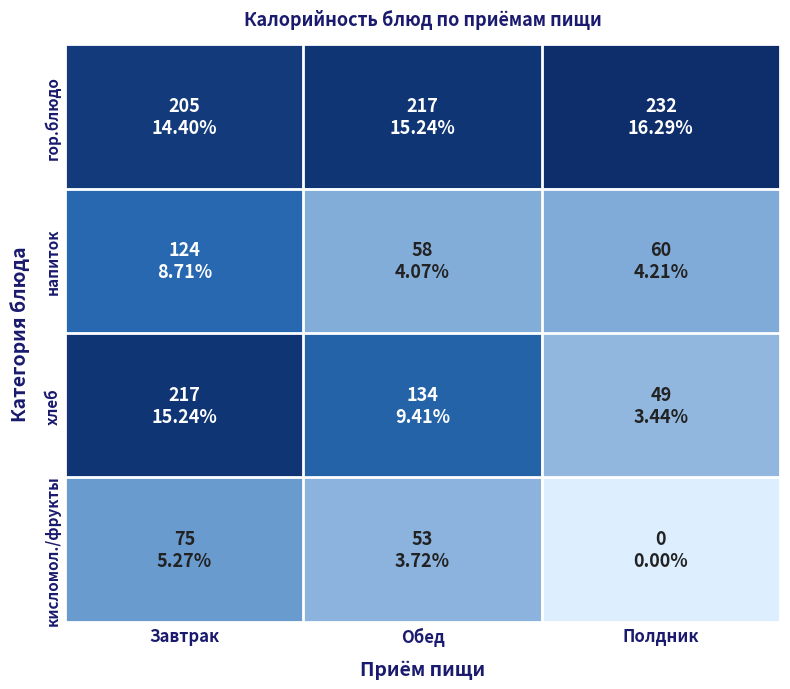

Rank the series by their average value, from highest to lowest.

гор.блюдо, хлеб, напиток, кисломол./фрукты